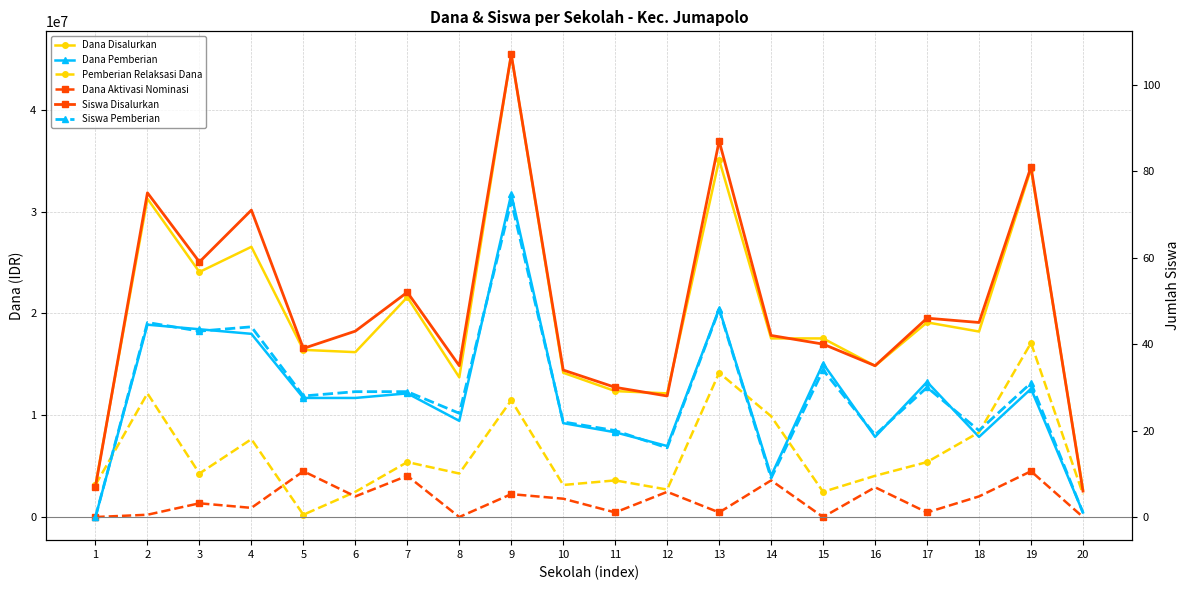

What are all the series names shown in the legend?

Dana Disalurkan, Dana Pemberian, Pemberian Relaksasi Dana, Dana Aktivasi Nominasi, Siswa Disalurkan, Siswa Pemberian